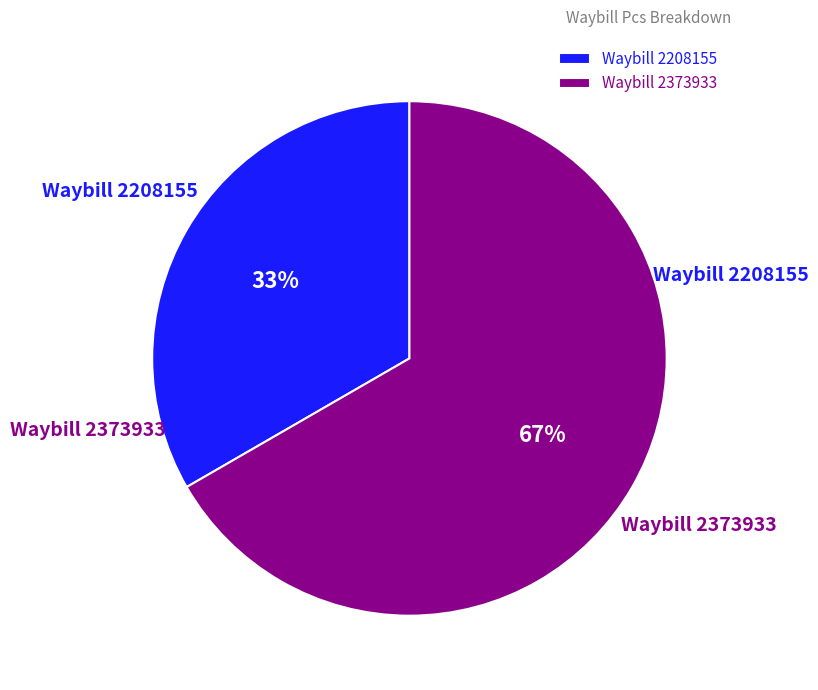

What percentage is the Waybill 2373933 slice, to the nearest percent?

67%